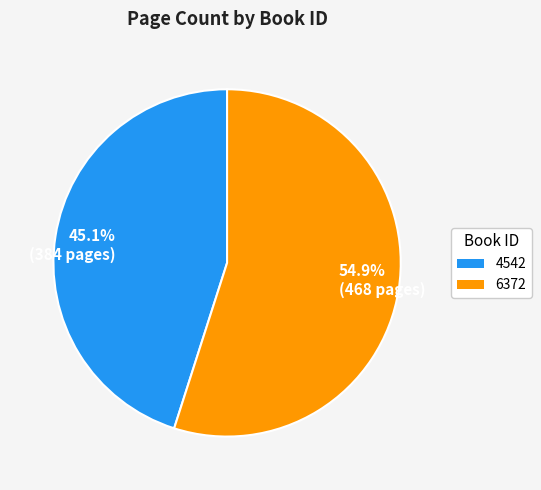

Combined, do 54.9% (468 pages) and 45.1% (384 pages) account for over 50%?

Yes